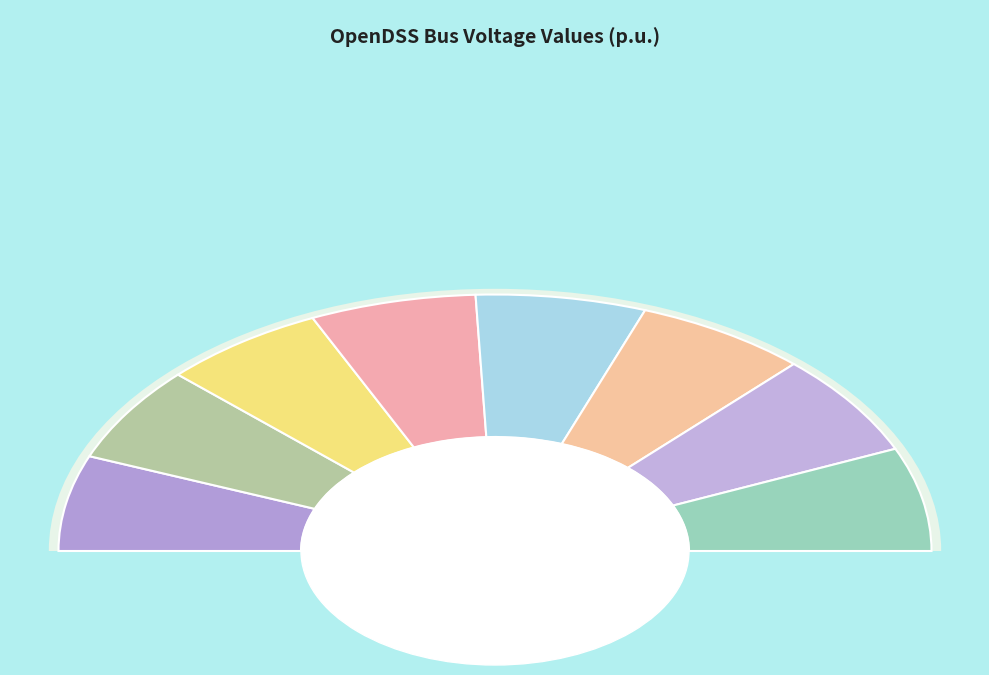

True or false: p1ulv32409 accounts for 12% of the total.

True